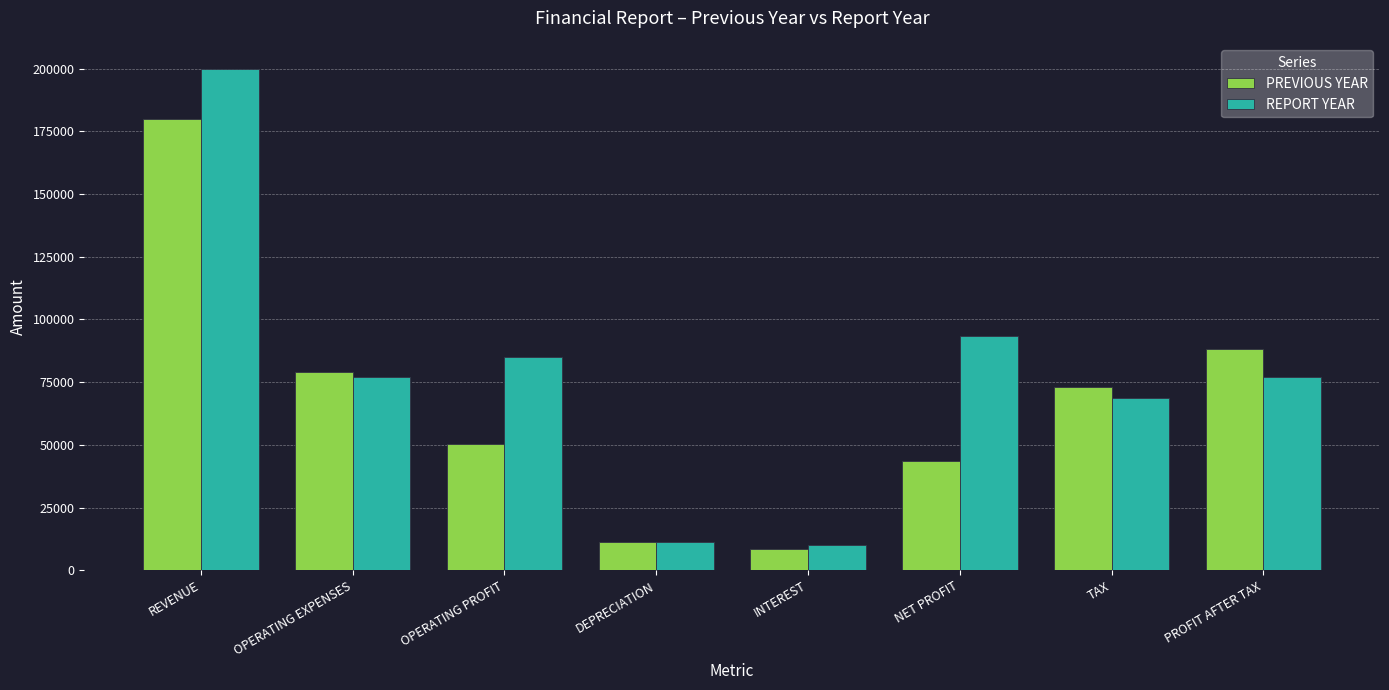

How many groups of bars are there?

8